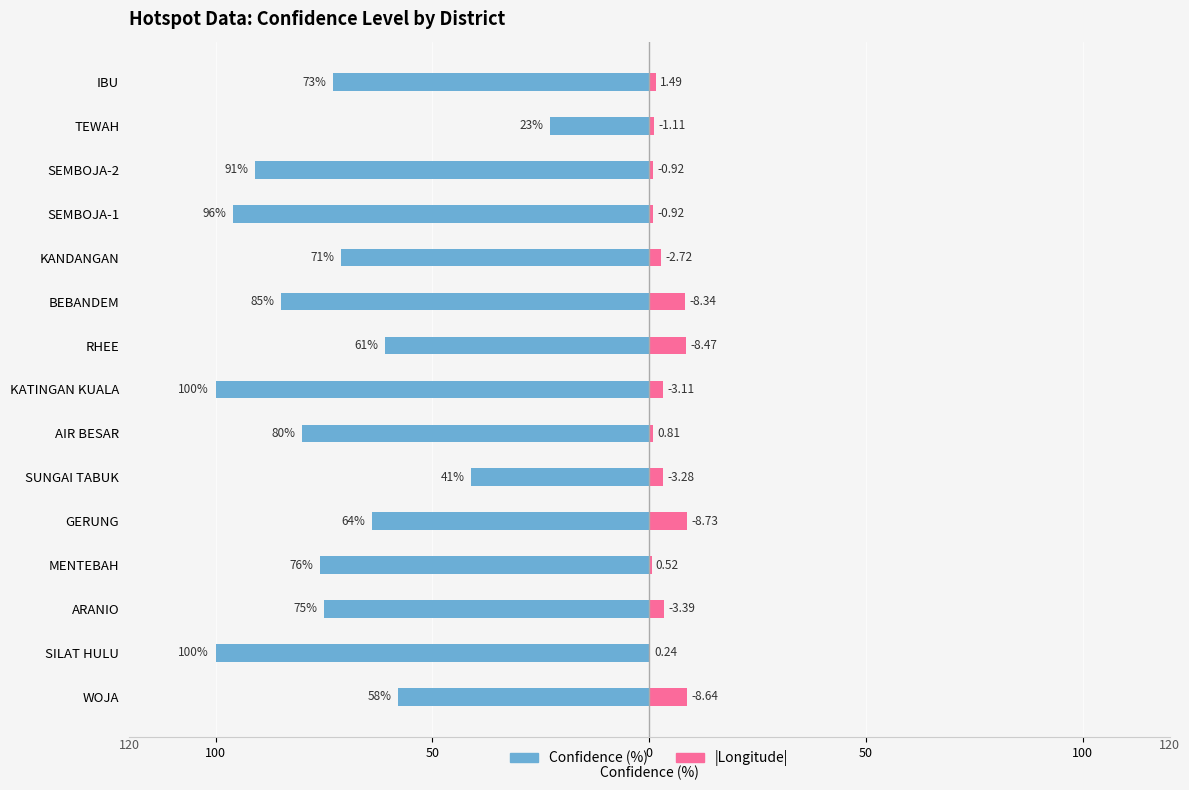

Count the number of data series in this chart.

2